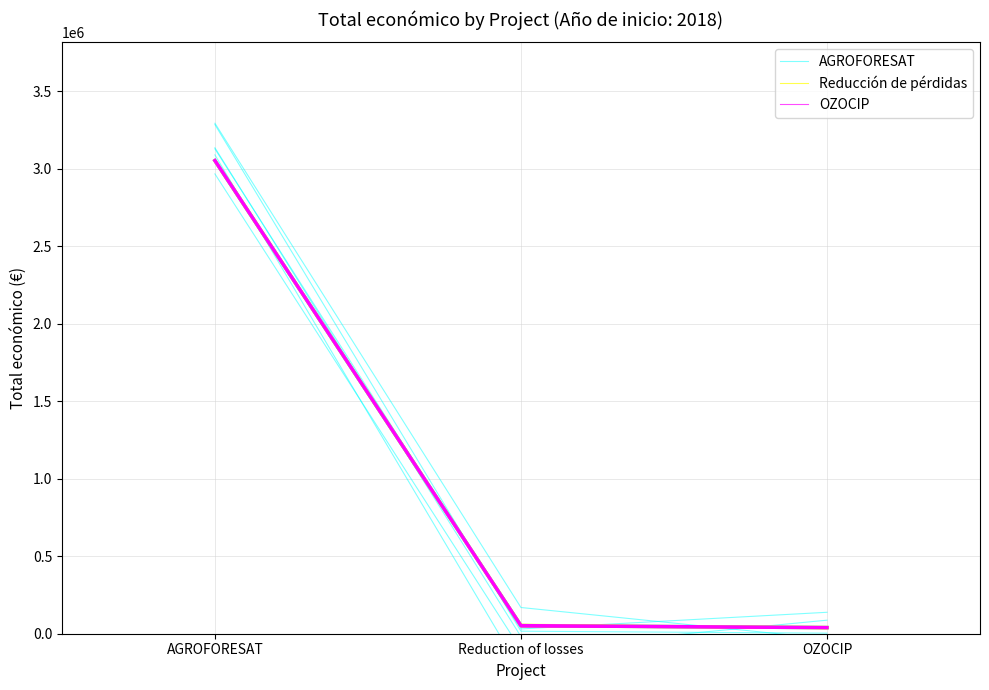

What is the minimum value for AGROFORESAT?

30958.8